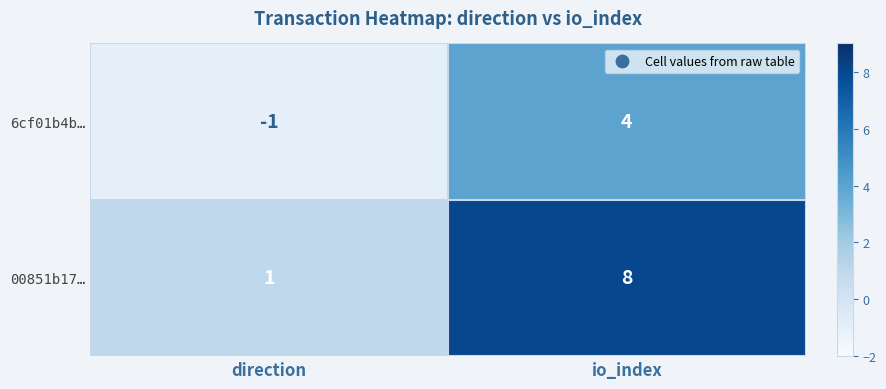

List the series in order of their overall mean, highest first.

00851b17…, 6cf01b4b…